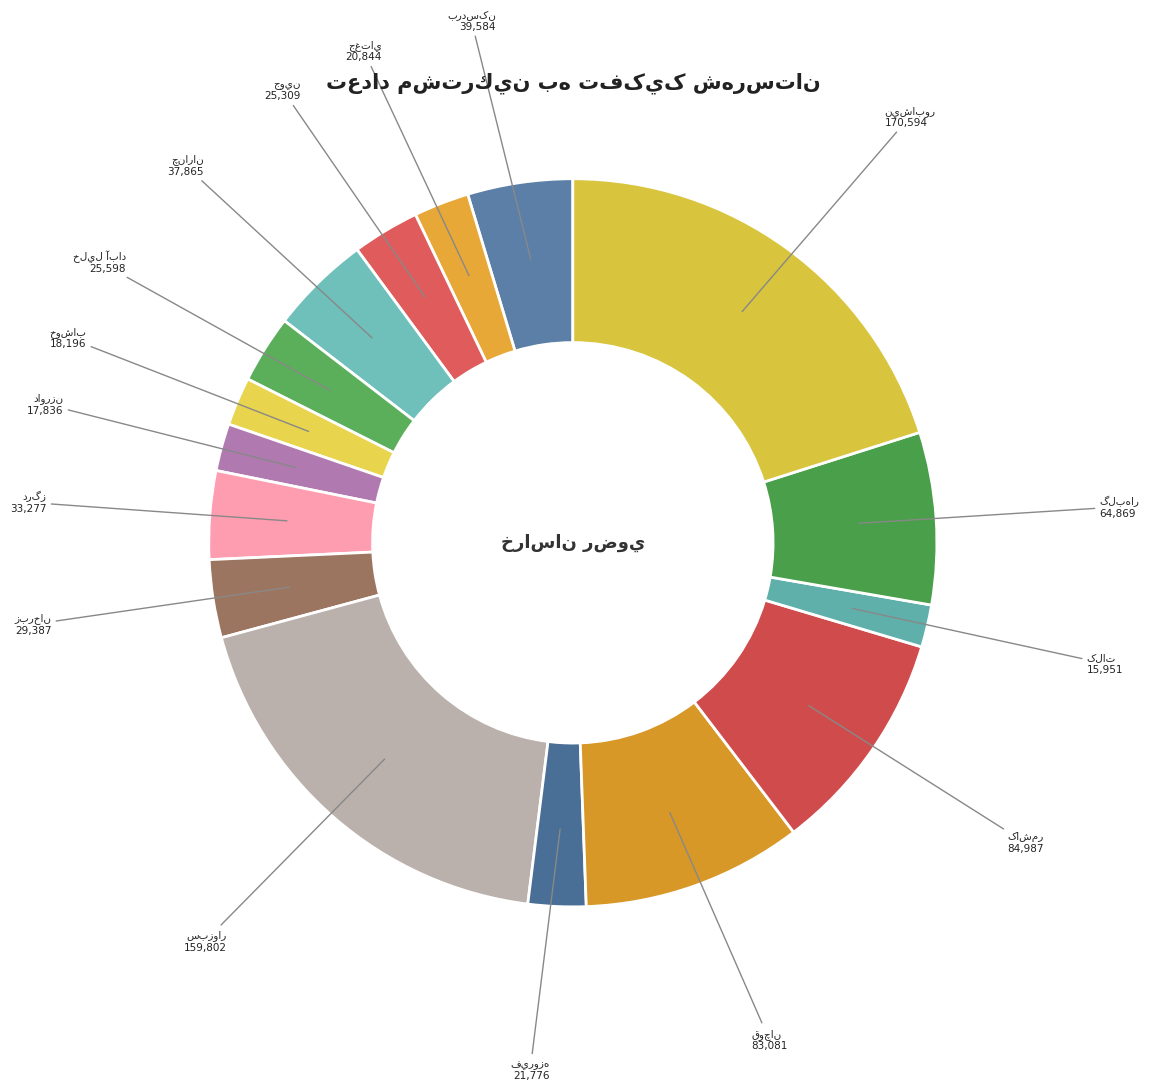

How many slices are in this pie chart?

16